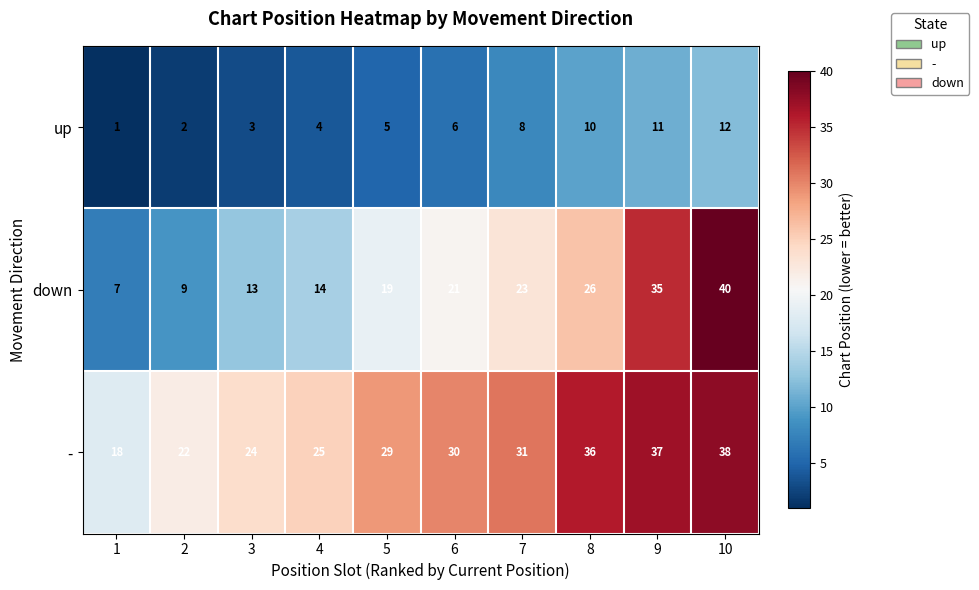

Count the number of data series in this chart.

3